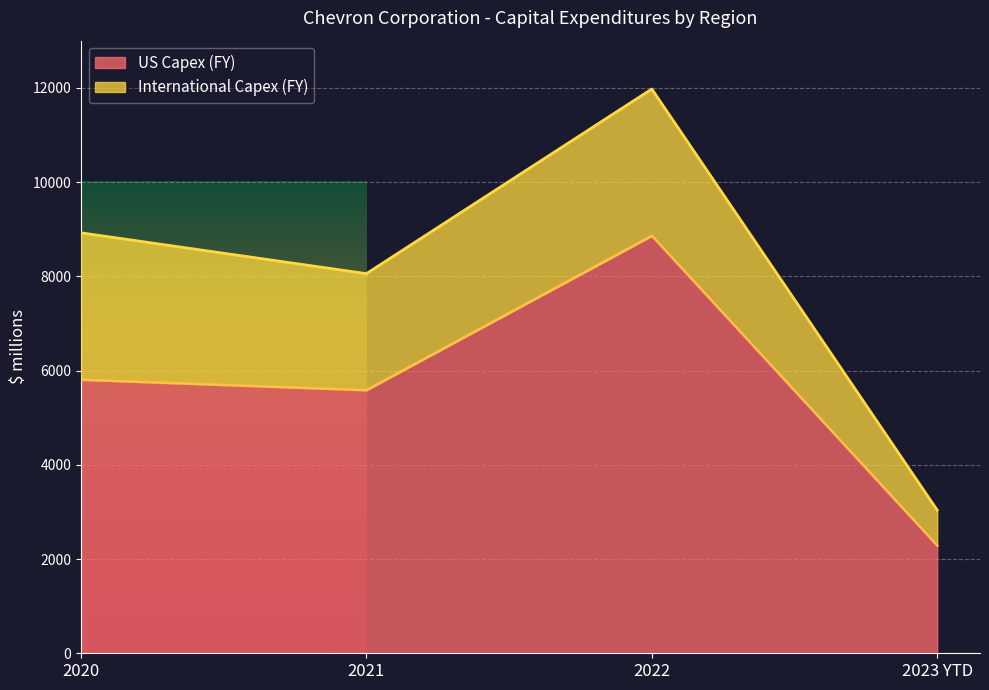

Where is the data nearest to the value 5568?

2021